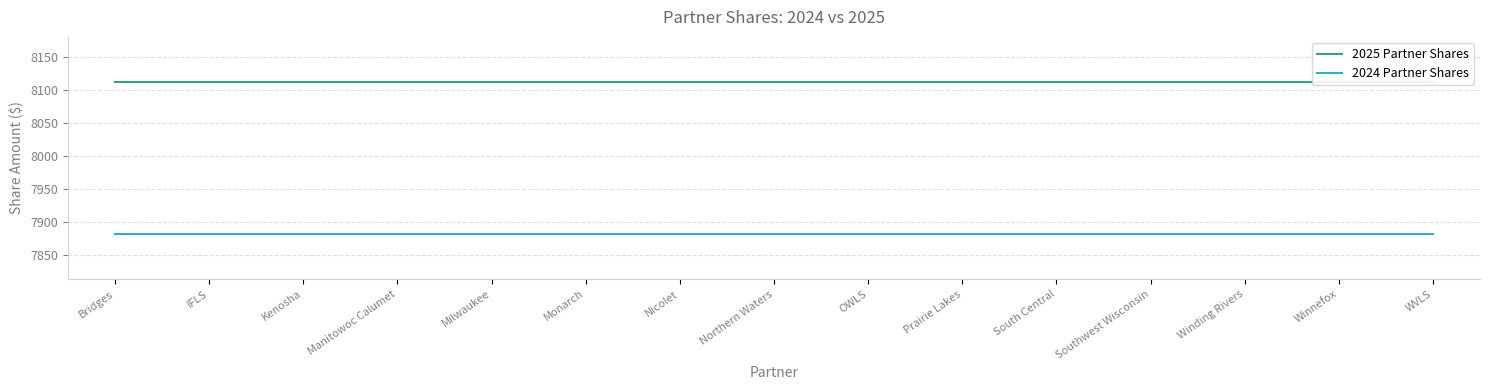

True or false: 2024 Partner Shares and 2025 Partner Shares cross at least once.

False